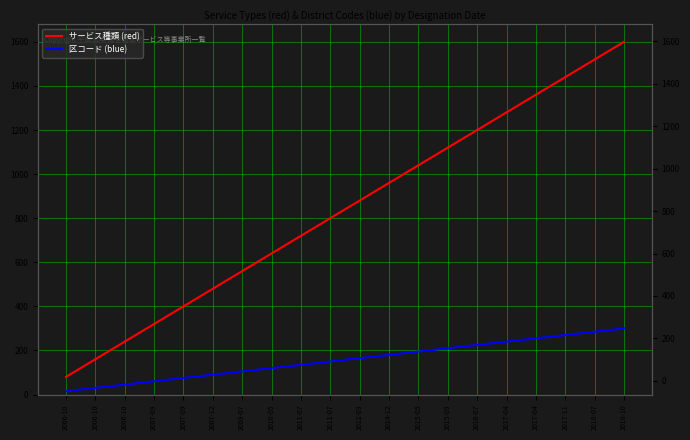

Which has a higher value, 2018-10 or 2010-05?

2018-10